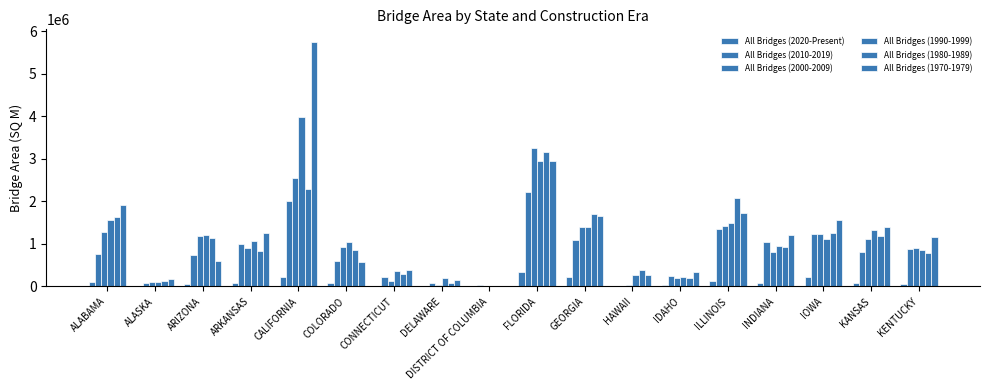

How many groups of bars are there?

18